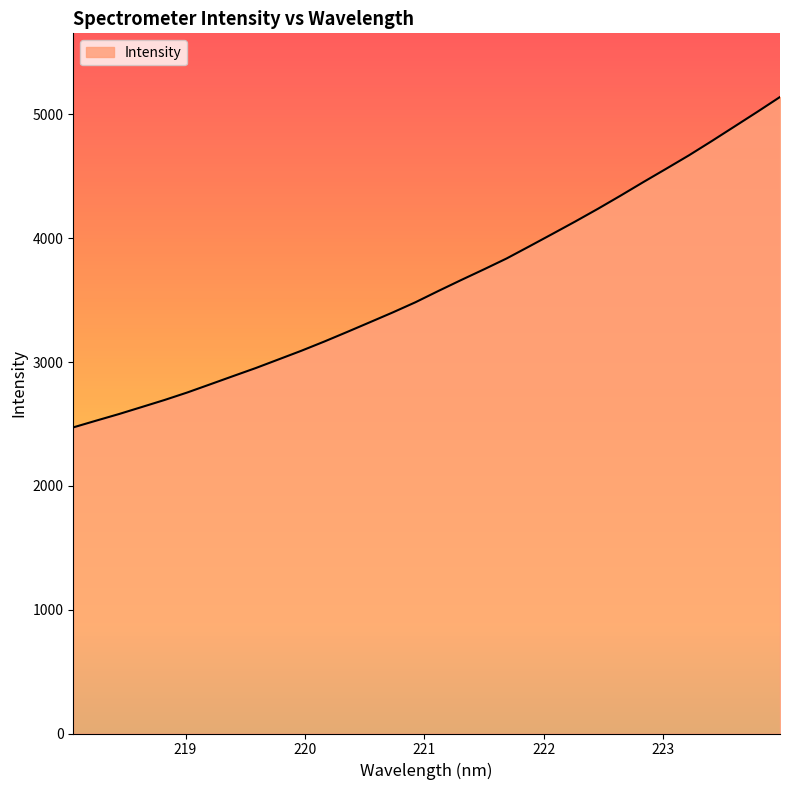

What is the minimum value shown in the chart?

2472.6